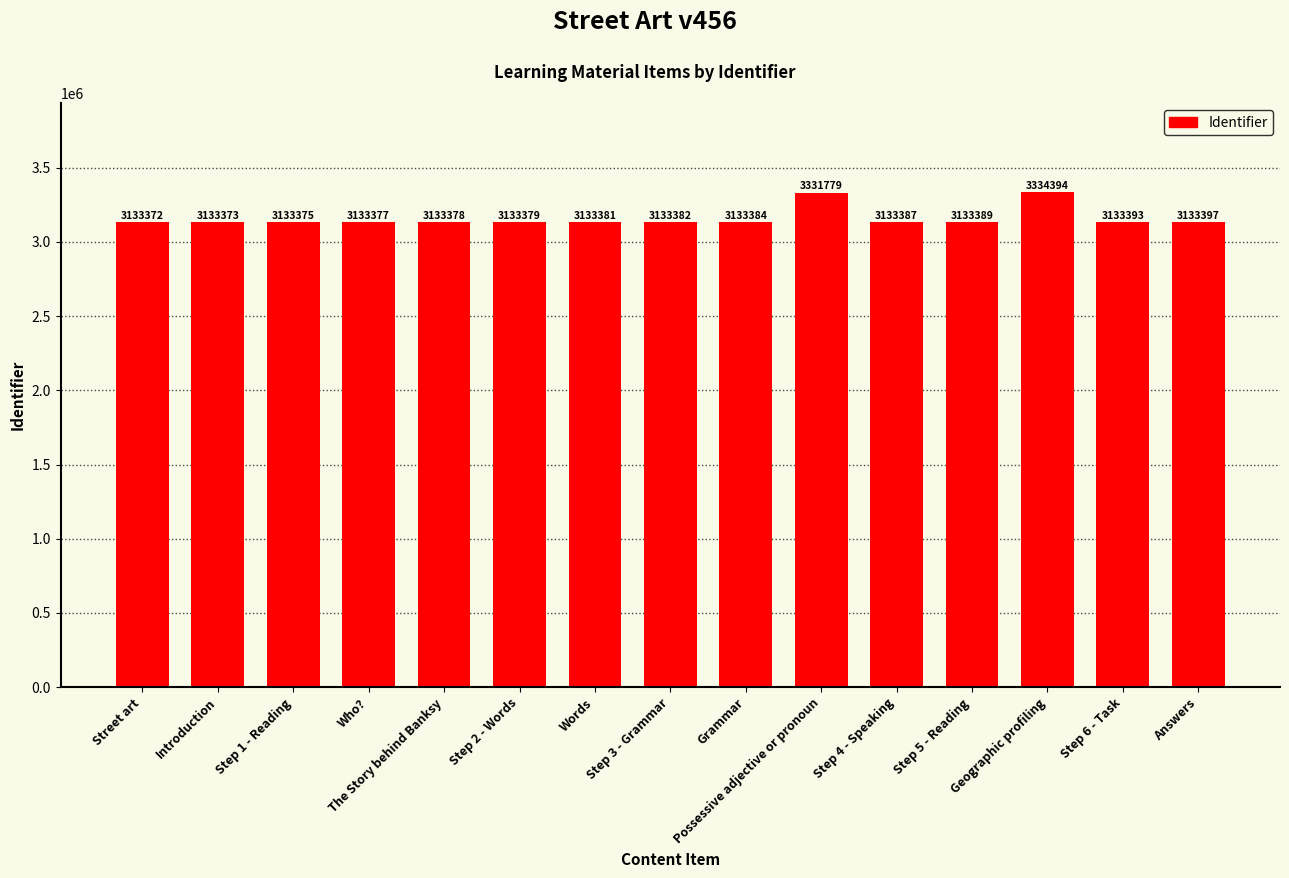

Rank the categories by value from highest to lowest.

Geographic profiling, Possessive adjective or pronoun, Answers, Step 6 - Task, Step 5 - Reading, Step 4 - Speaking, Grammar, Step 3 - Grammar, Words, Step 2 - Words, The Story behind Banksy, Who?, Step 1 - Reading, Introduction, Street art